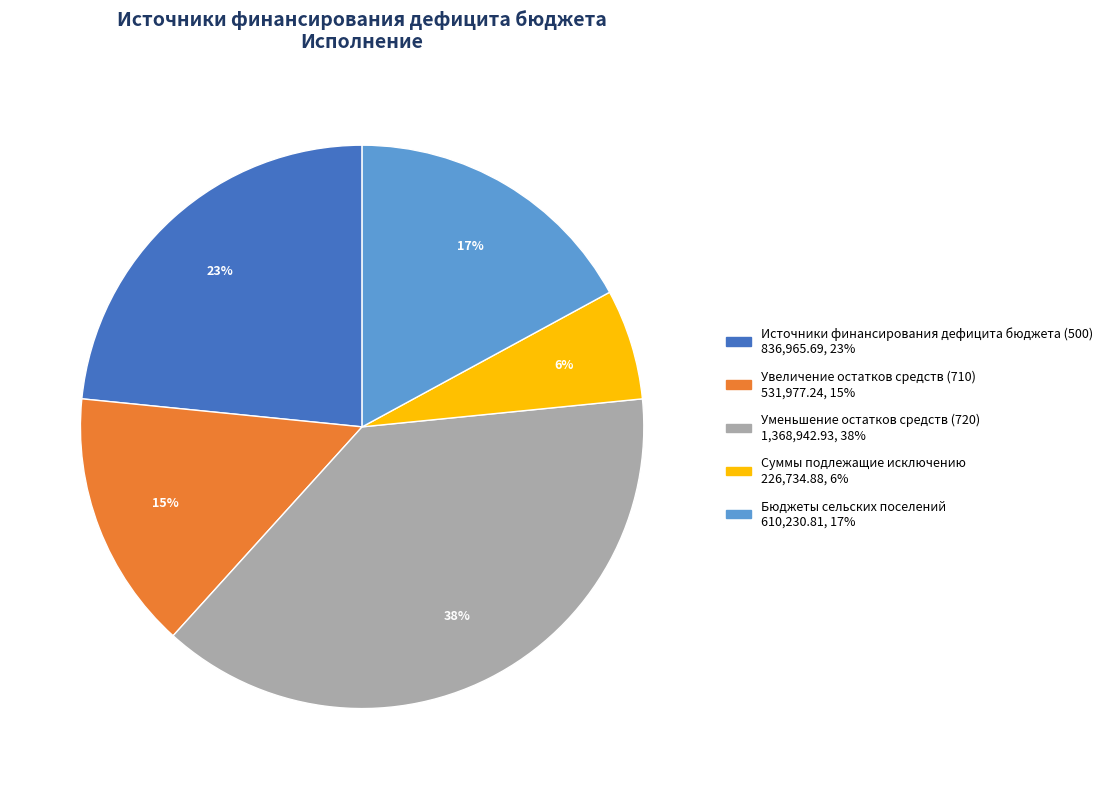

To the nearest percent, what is the difference between the Уменьшение остатков средств (720) and Бюджеты сельских поселений slice percentages?

21%